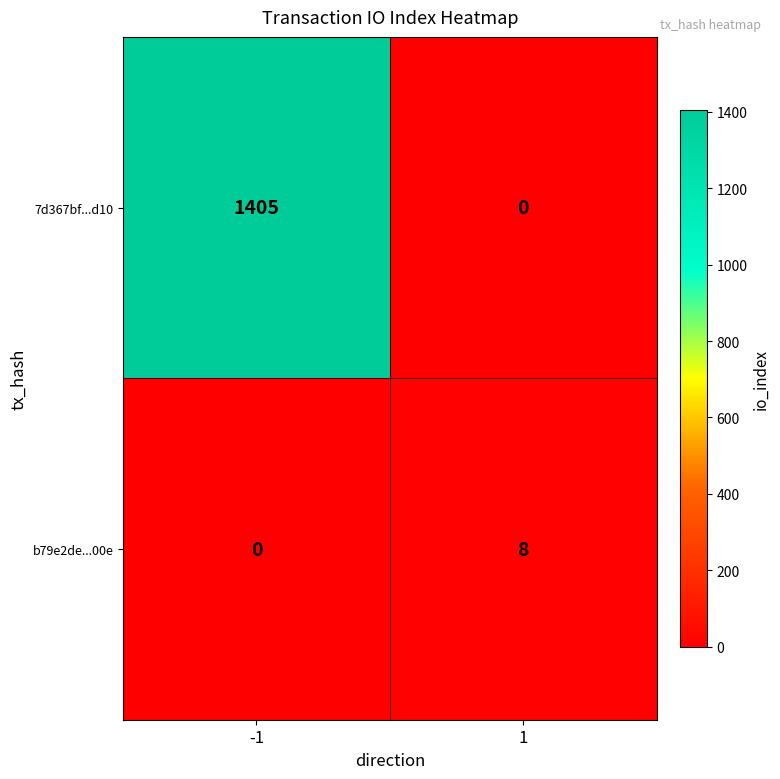

List the labels in order of 7d367bf...d10 value, largest first.

-1, 1